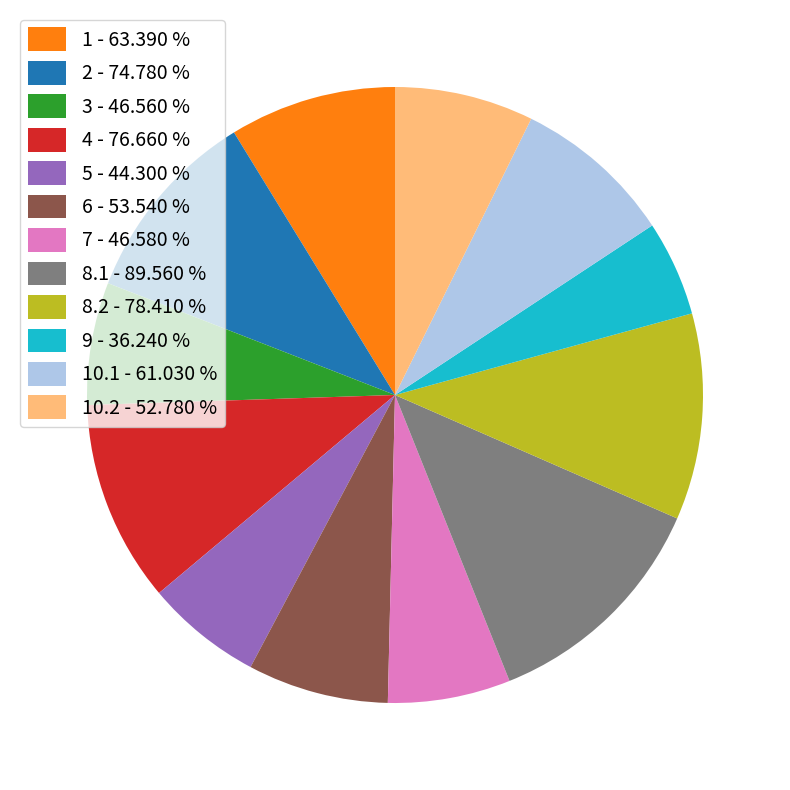

How many segments does this pie chart have?

12